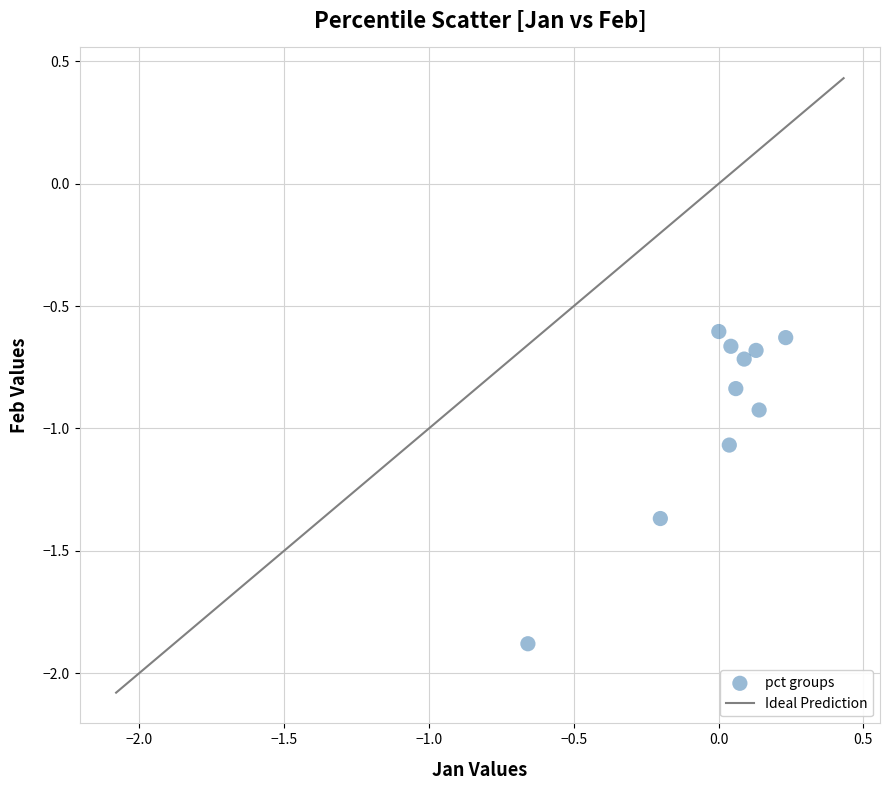

What is the range of X values (max minus min)?

0.9